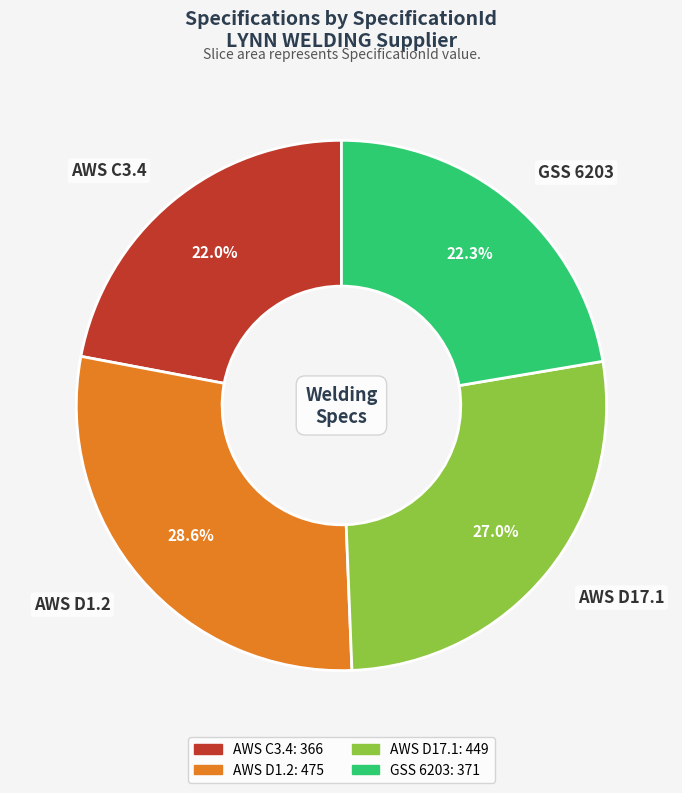

Does any single category account for the majority?

No